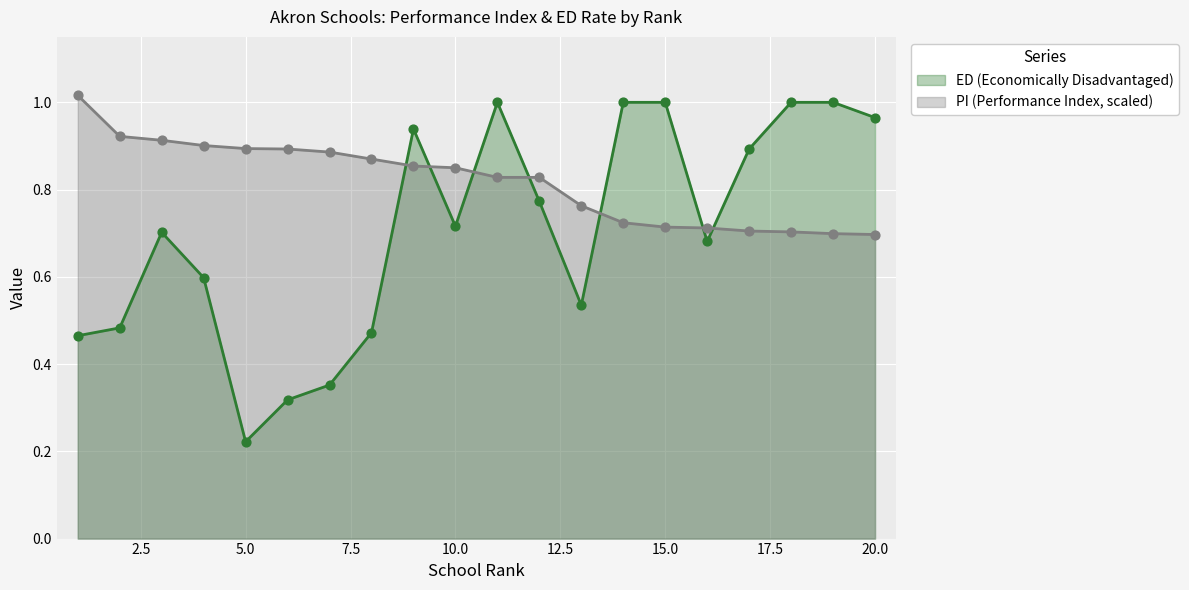

At how many categories does at least one series exceed 0?

20